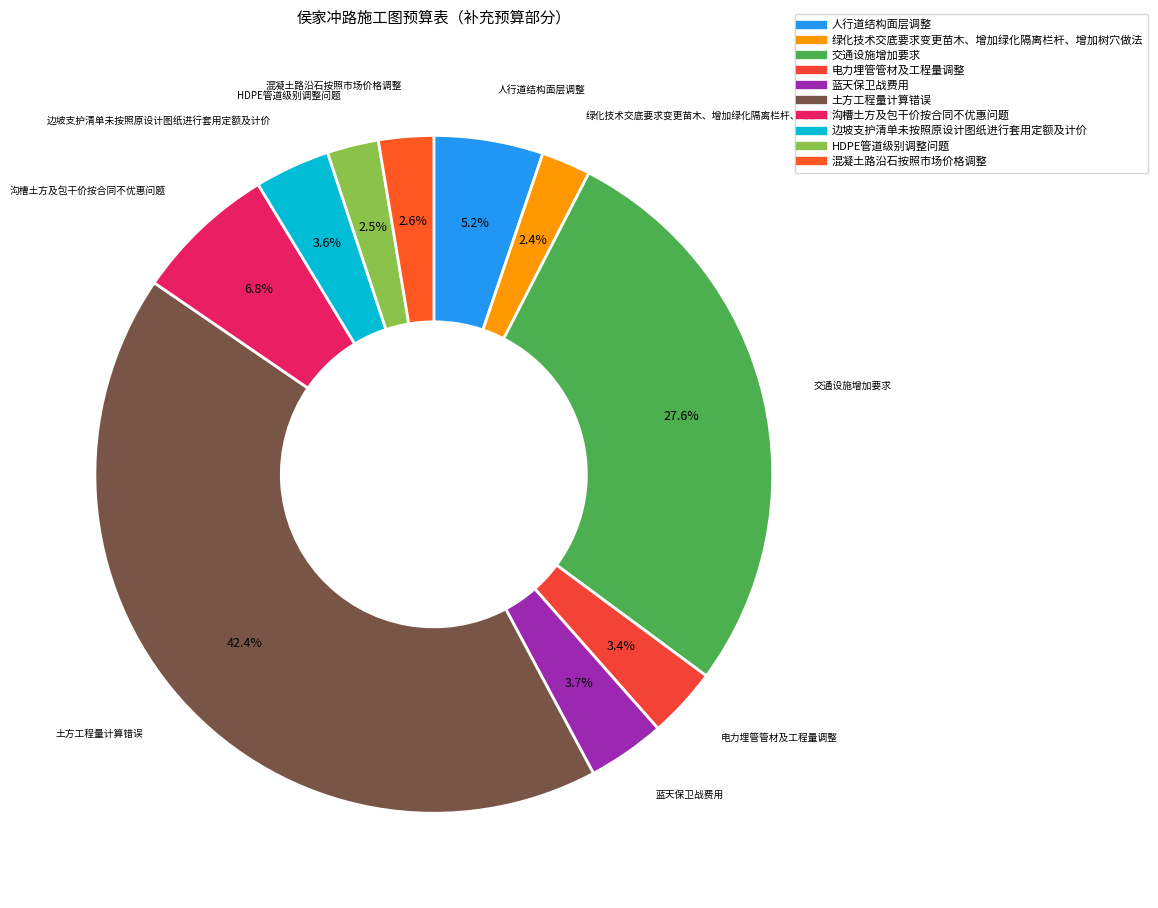

Which slice is the largest?

土方工程量计算错误